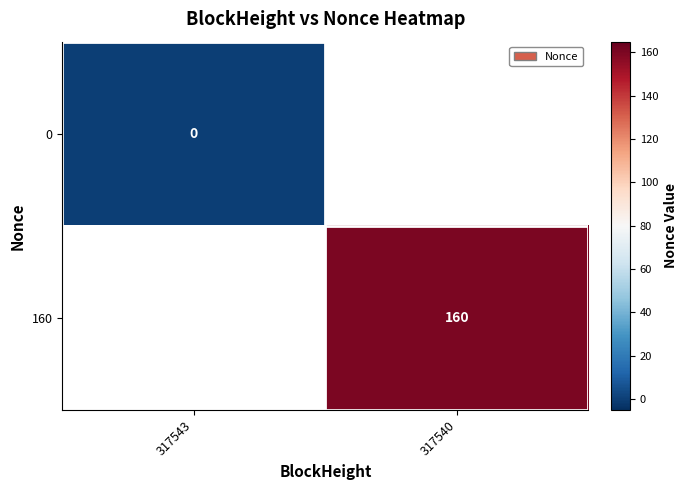

True or false: 160 has a value of 160.0 at 317540.

True